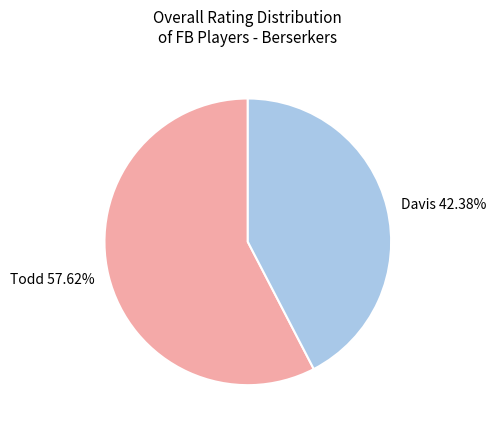

To the nearest percent, what percentage of the pie is Davis?

42%